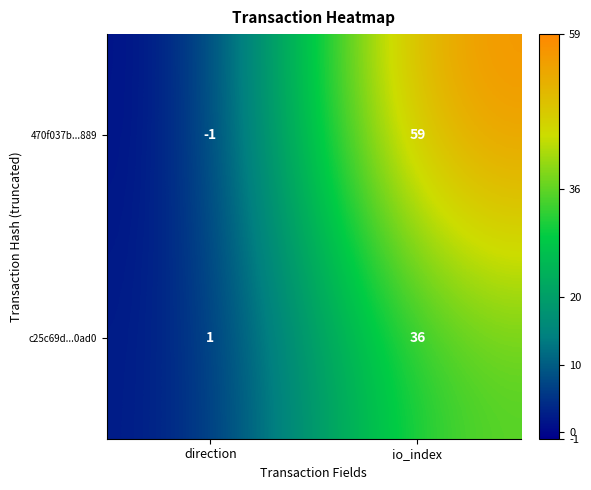

What is the difference between the 470f037b...889 values at io_index and direction?

60